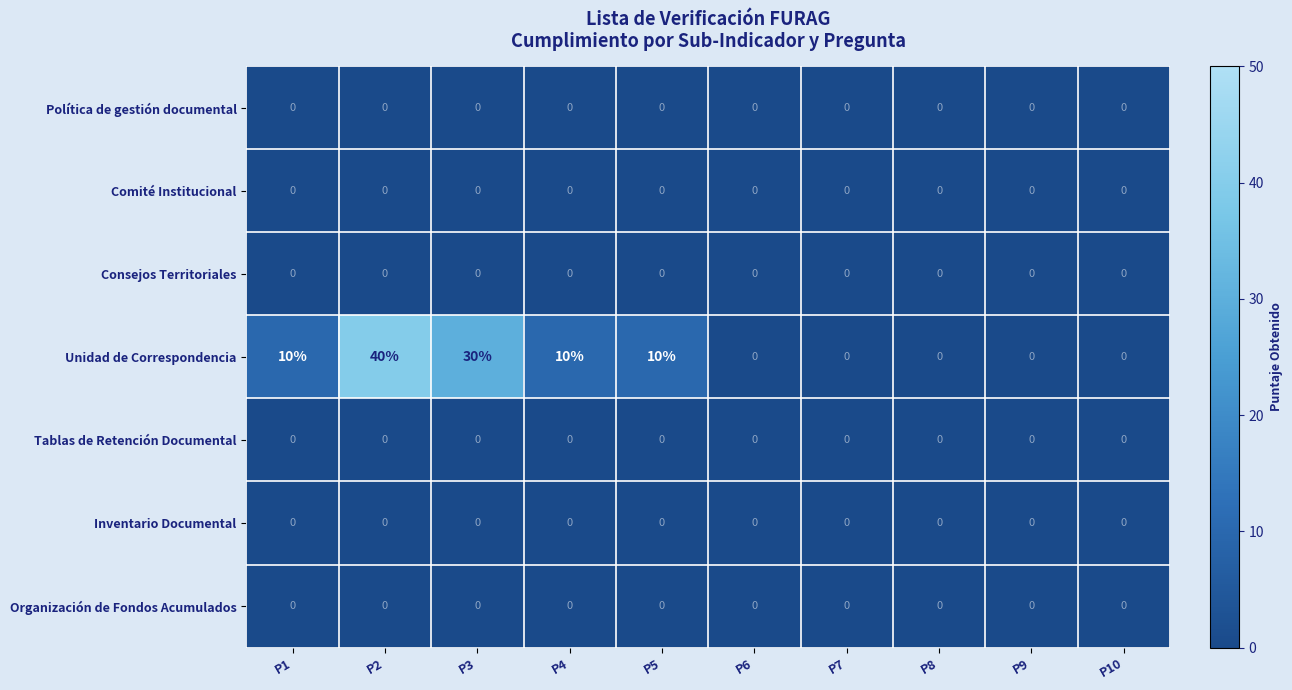

The Tablas de Retención Documental series shows 0 at P2. True or false?

True